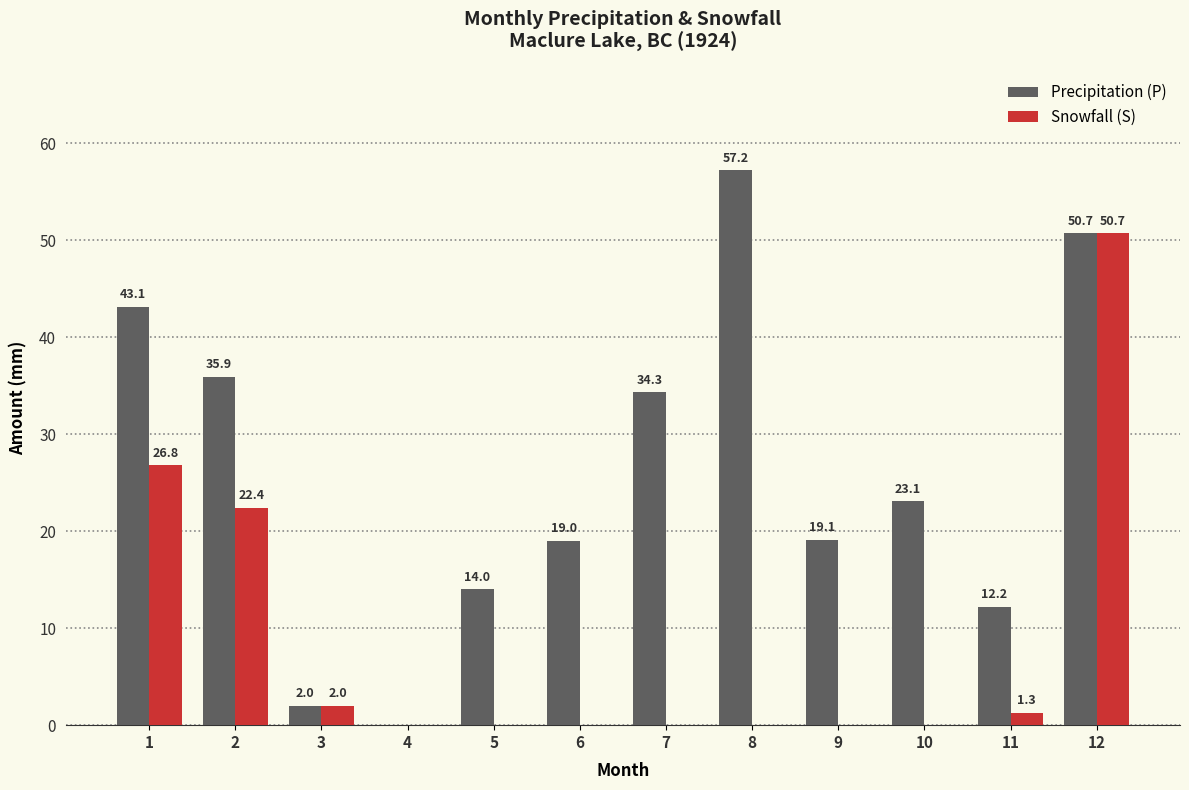

At which category does the chart reach its peak across all series?

8